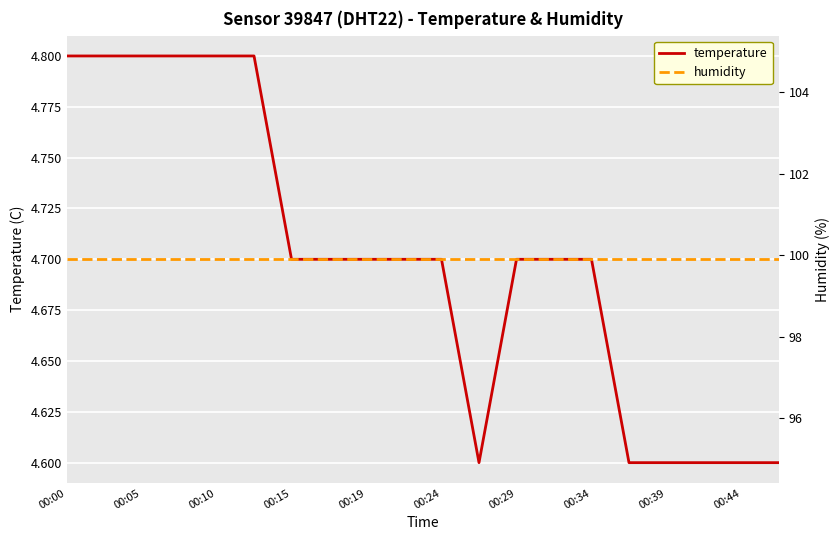

True or false: humidity and temperature intersect in this chart.

False